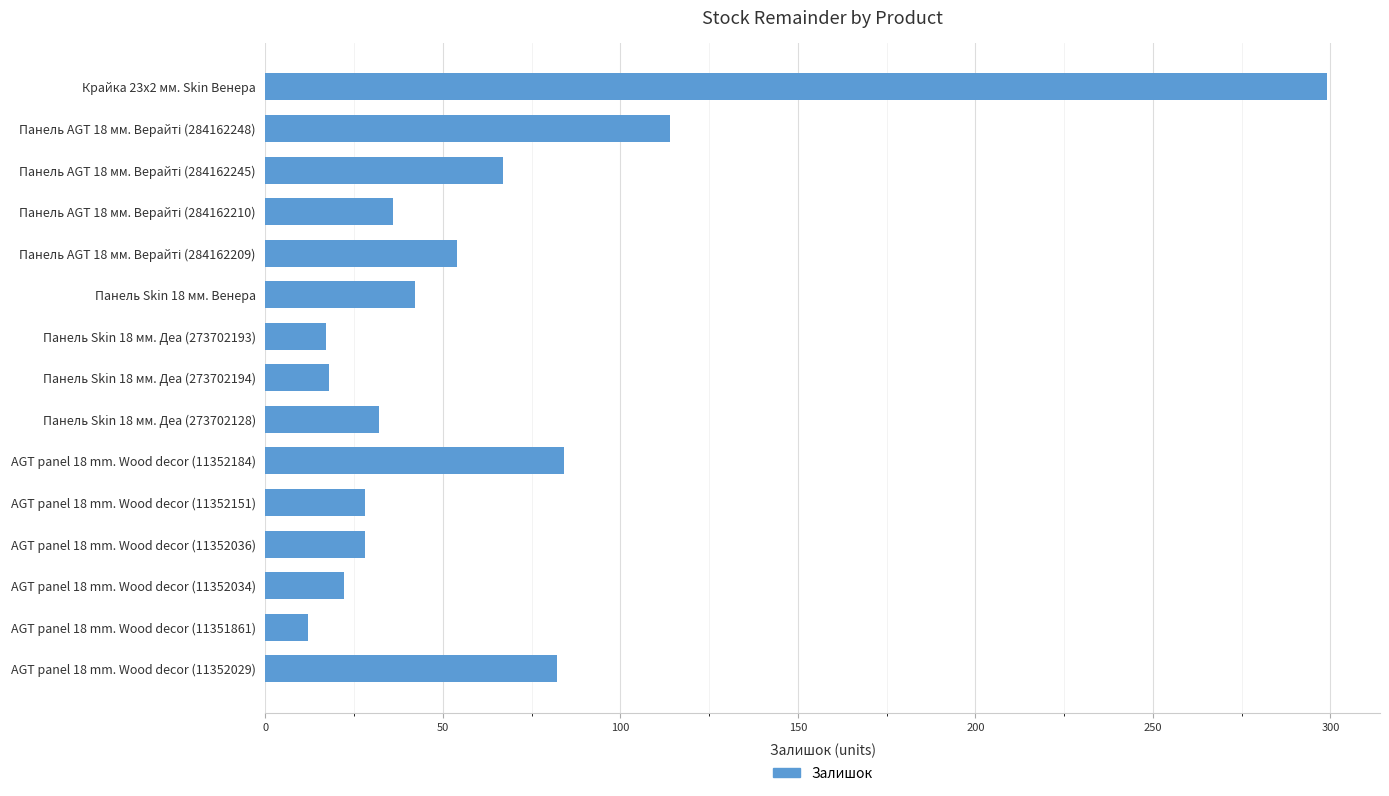

What is the change in value from Крайка 23x2 мм. Skin Венера to Панель Skin 18 мм. Венера?

-257